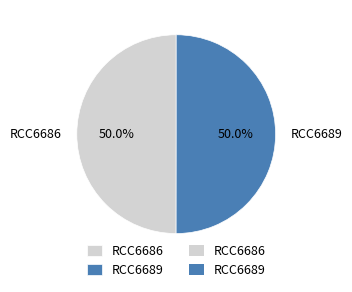

What is the ratio of the value at RCC6686 to the value at RCC6689?

1.0